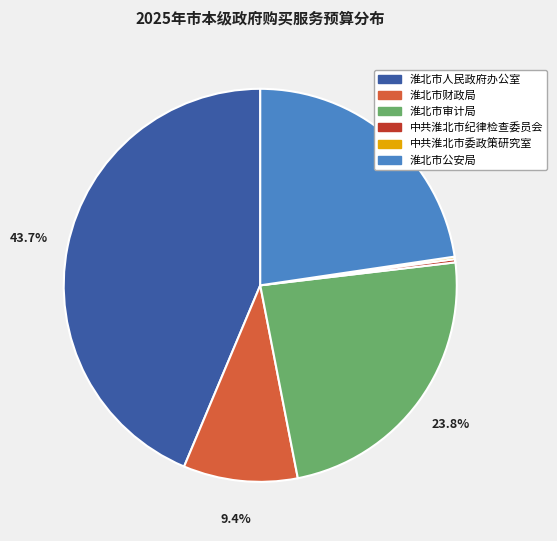

What is the ratio of the value at 淮北市审计局 to the value at 淮北市财政局?

2.5